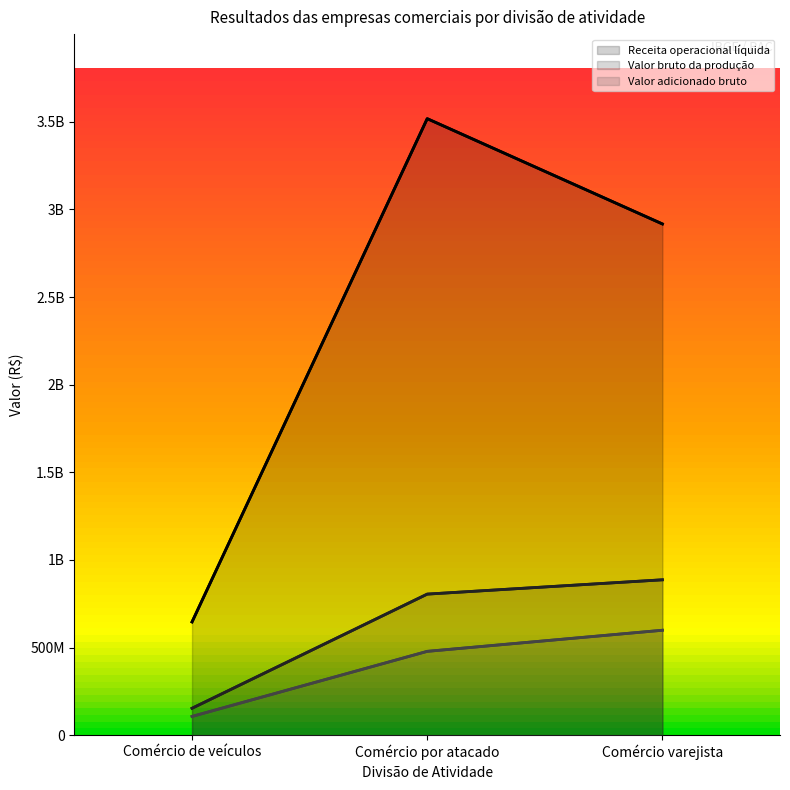

At which label is Valor bruto da produção closest to 520099774?

Comércio por atacado